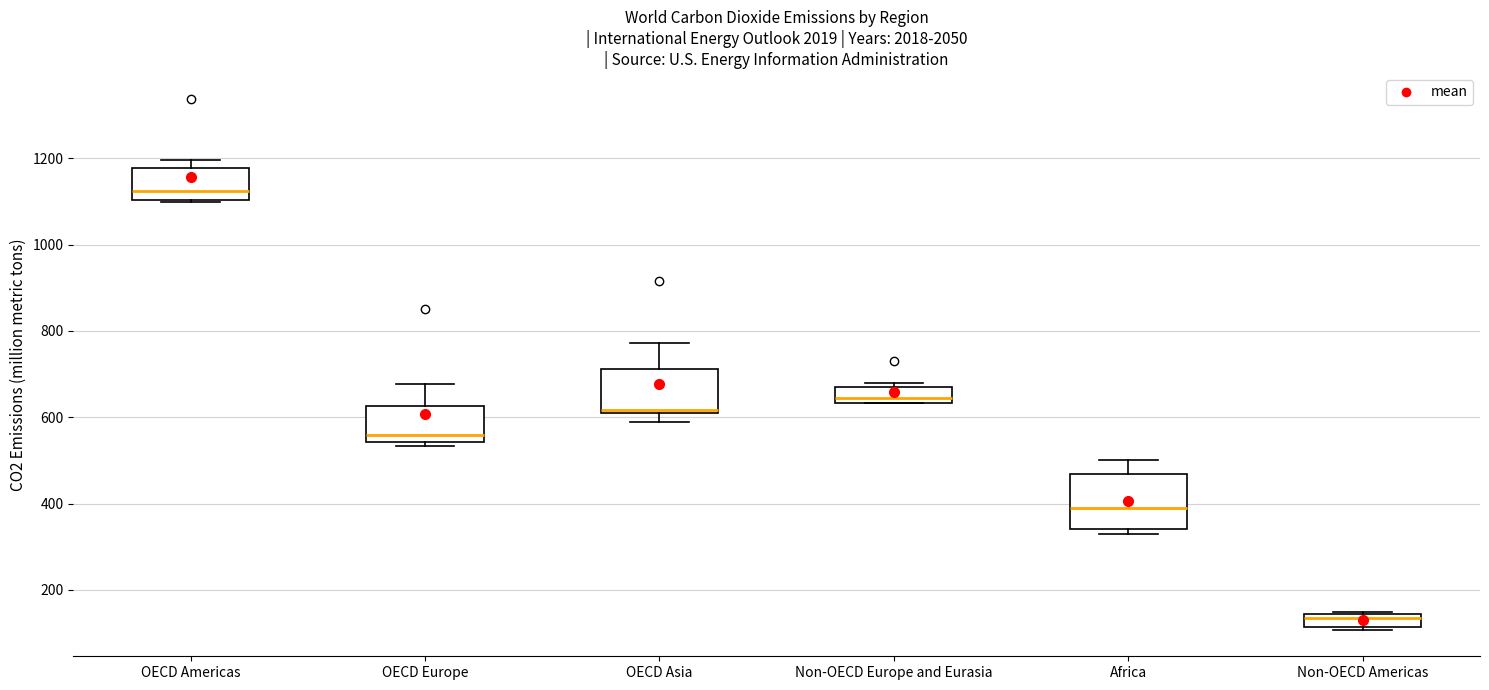

Which box has the lowest median line?

Non-OECD Americas